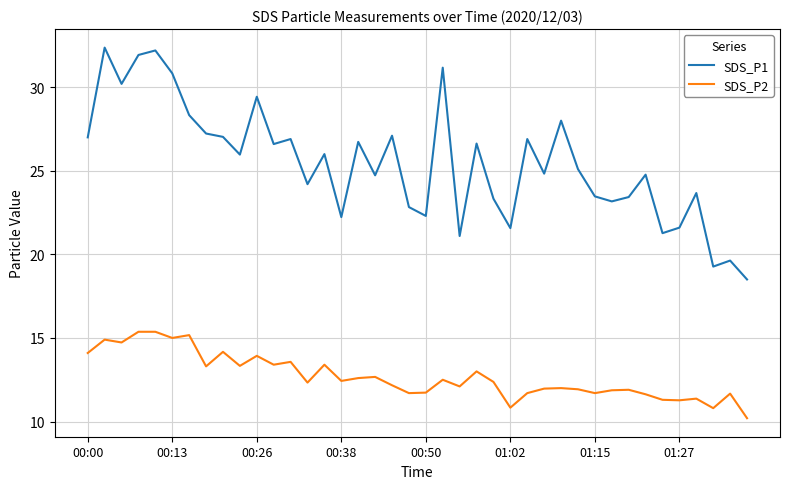

Which series has the largest total across all categories?

SDS_P1